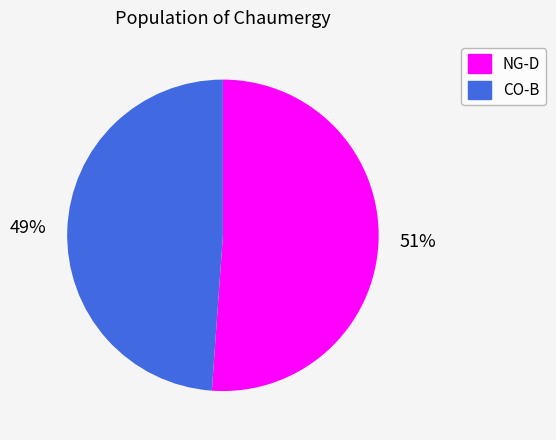

Count the number of slices in the pie.

2